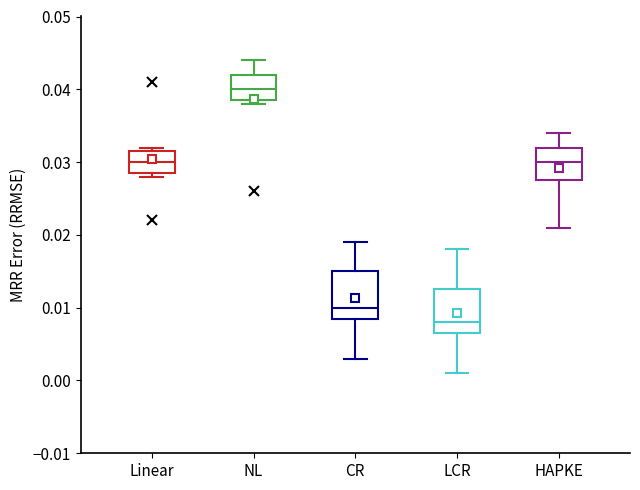

Which box's median line is the lowest?

LCR